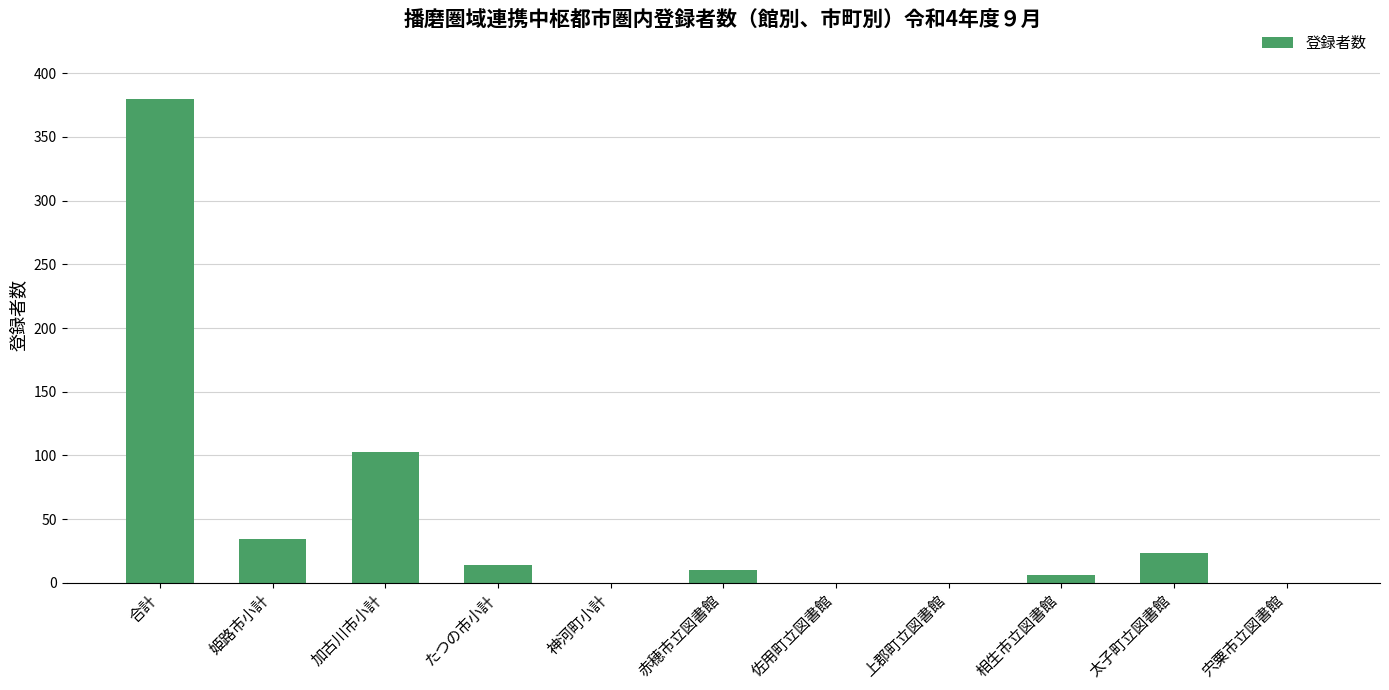

Which has a higher value, 太子町立図書館 or たつの市小計?

太子町立図書館